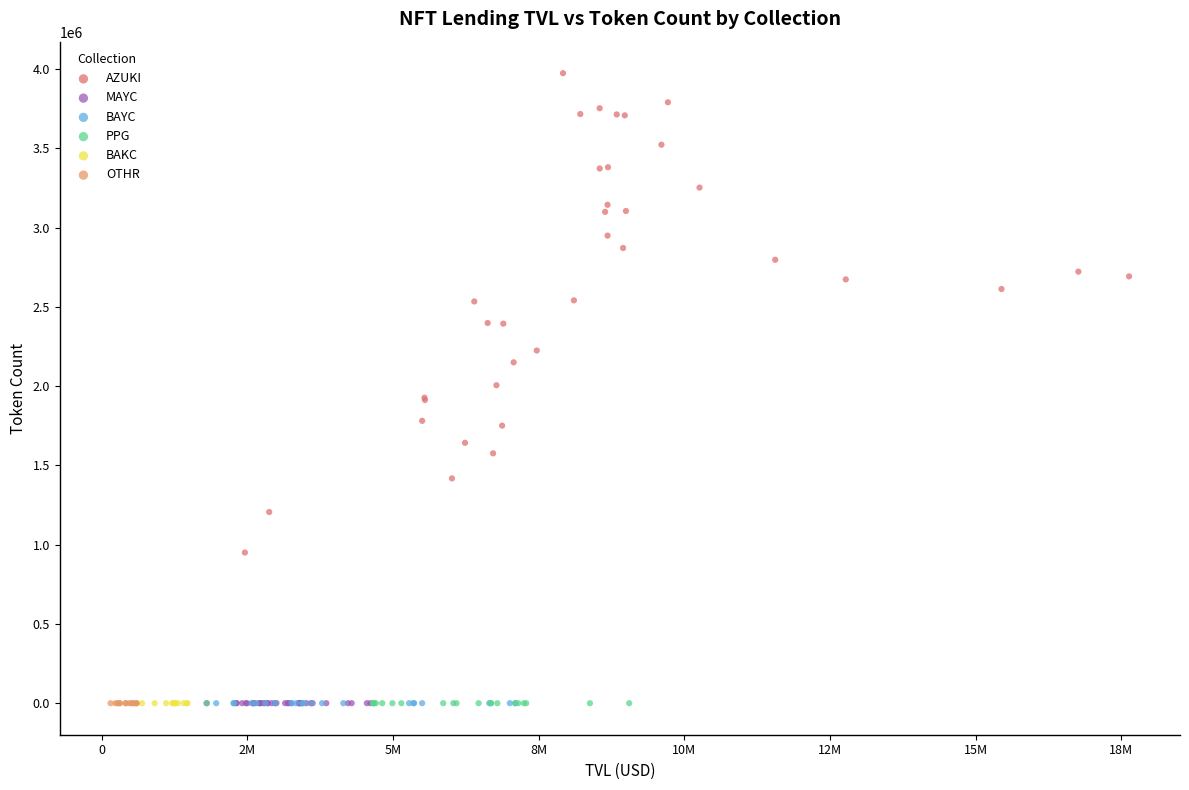

Which series has the widest spread of Y values?

AZUKI